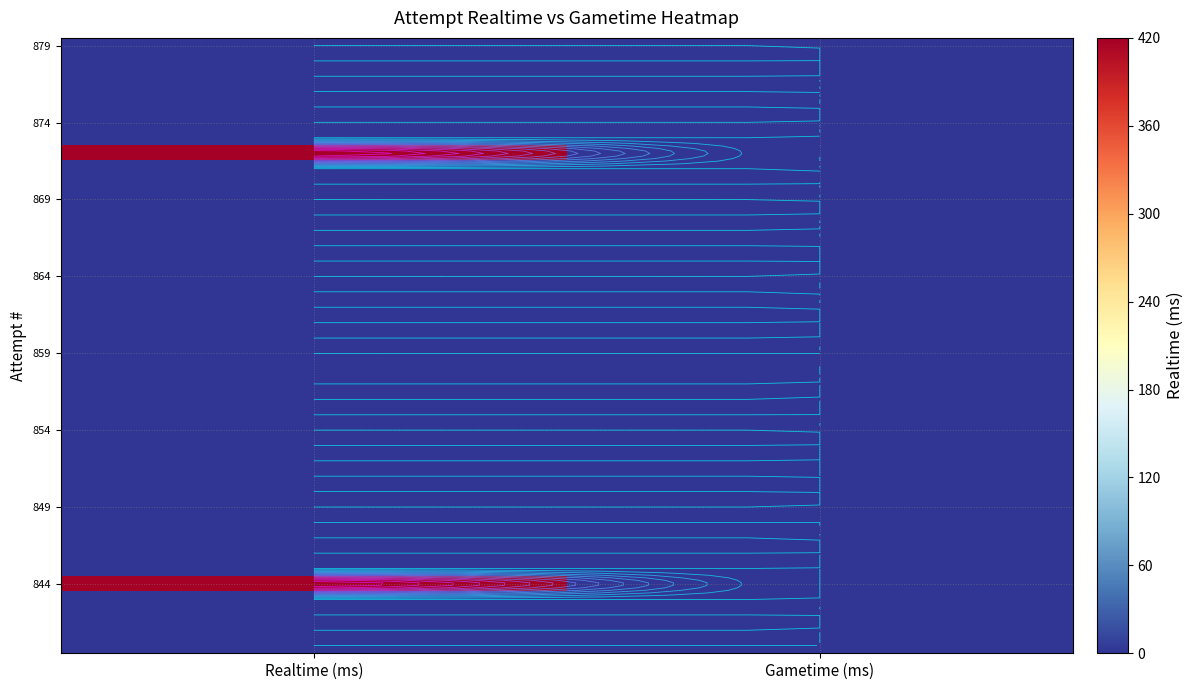

What is the total value across all series at Realtime (ms)?

839.4